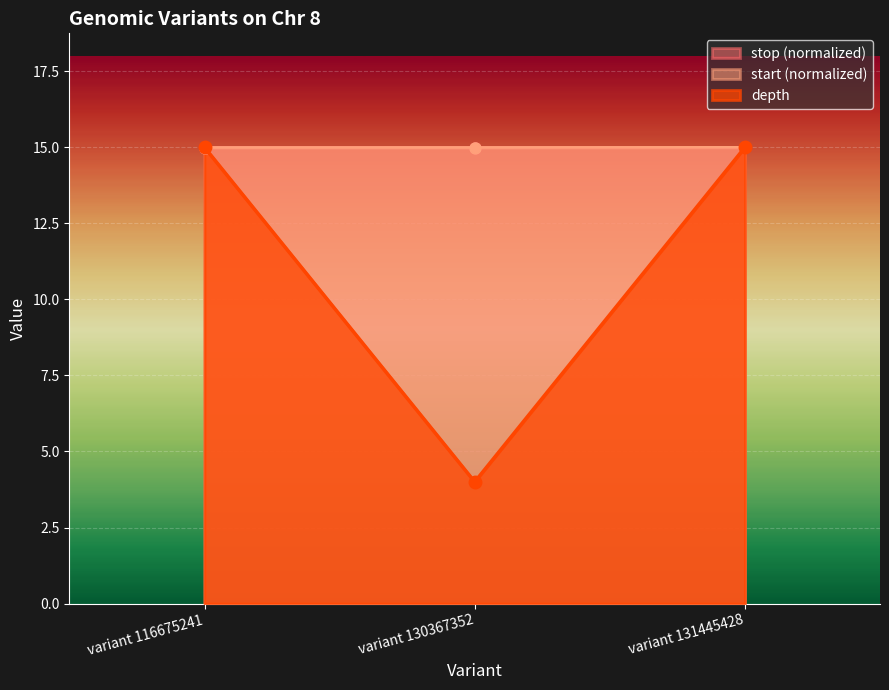

Which has a higher value, variant 130367352 or variant 131445428?

variant 131445428